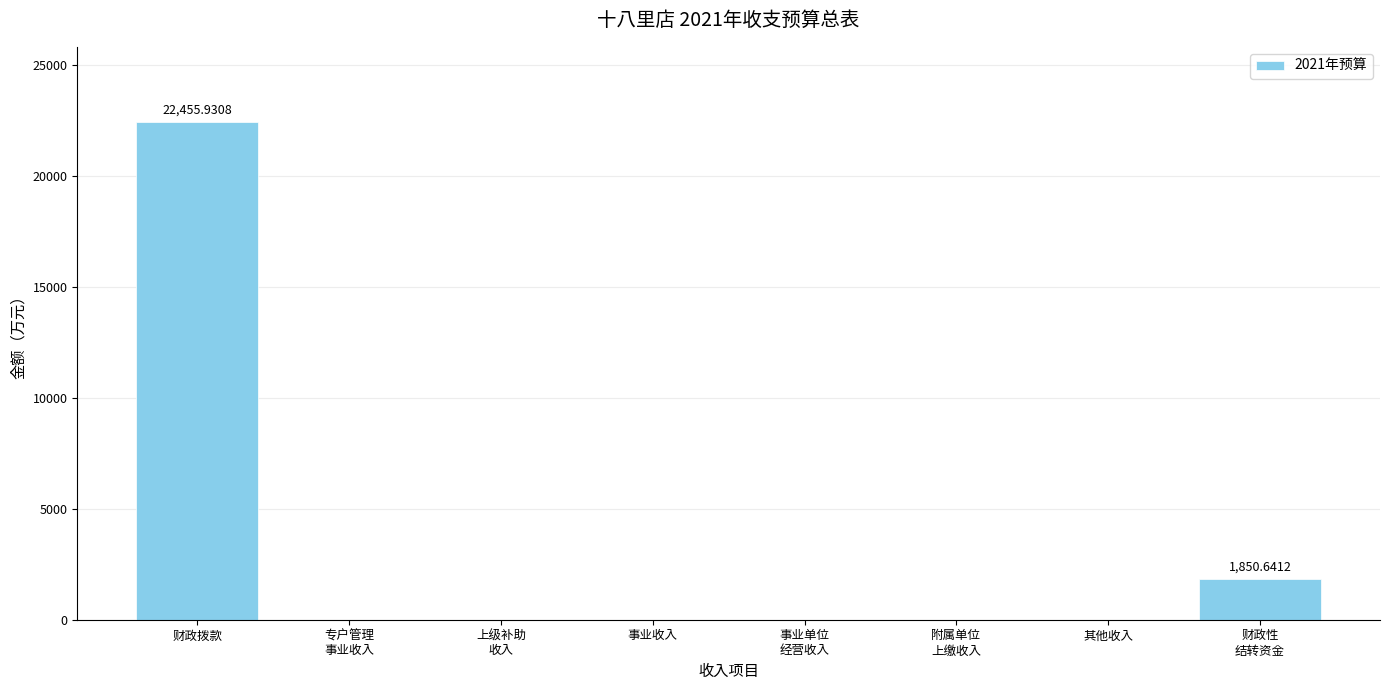

What is the sum of all values?

24306.6